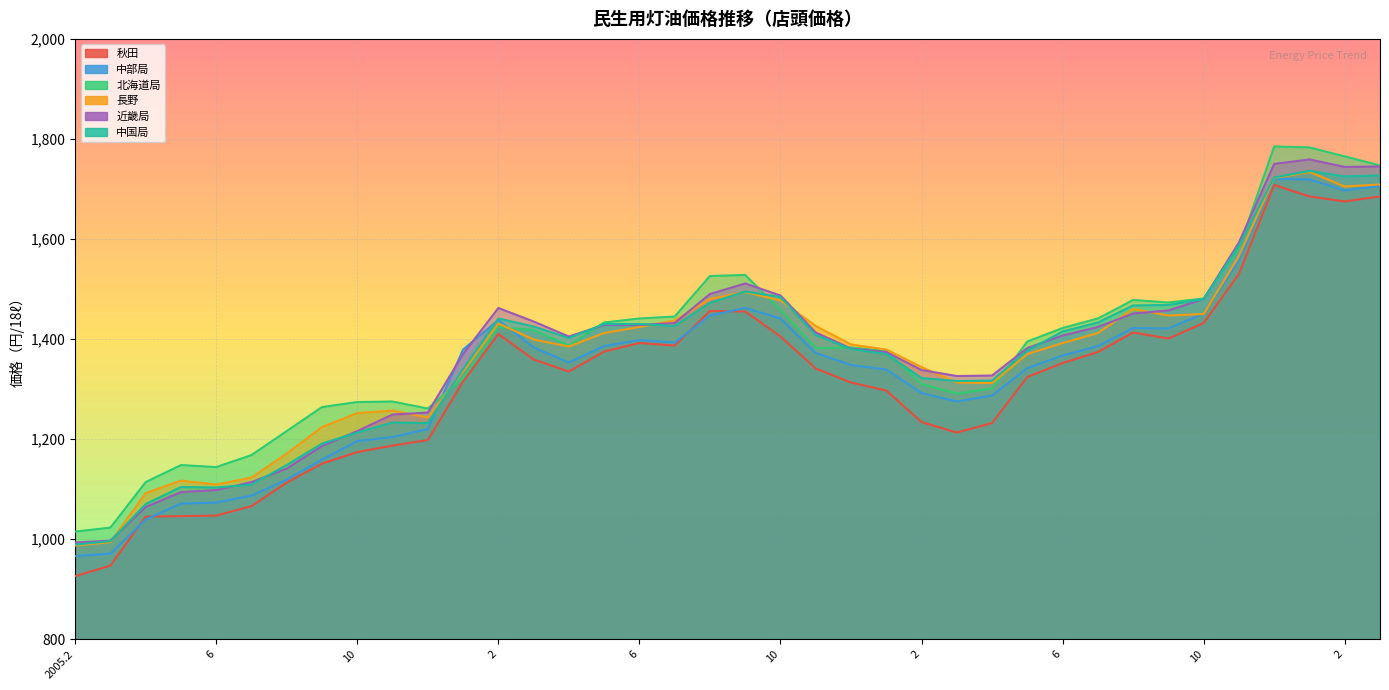

How many interior local peaks does the 近畿局 series have?

3